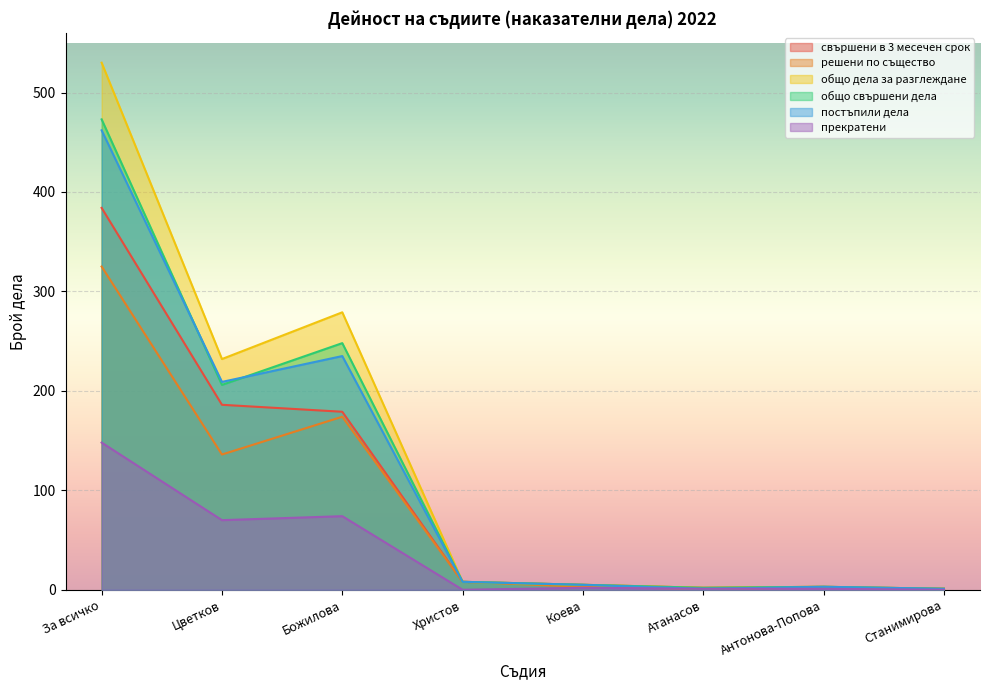

At how many categories does at least one series exceed 290?

1